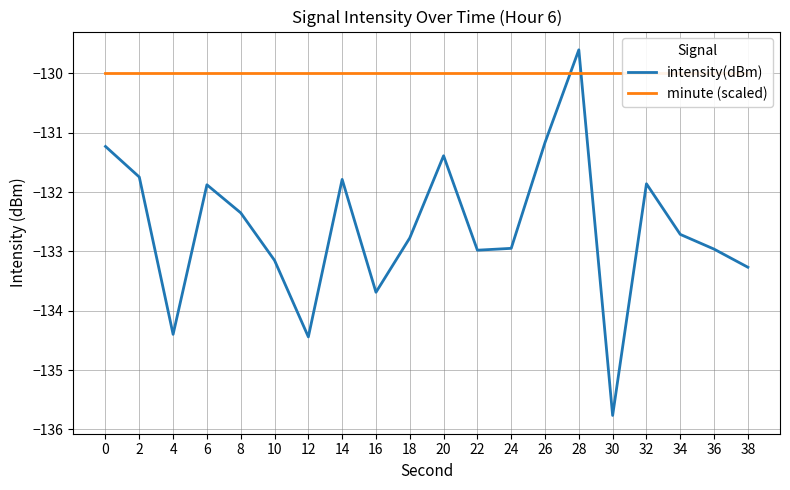

What is the value of the intensity(dBm) point at the 10th from the left?

-132.8